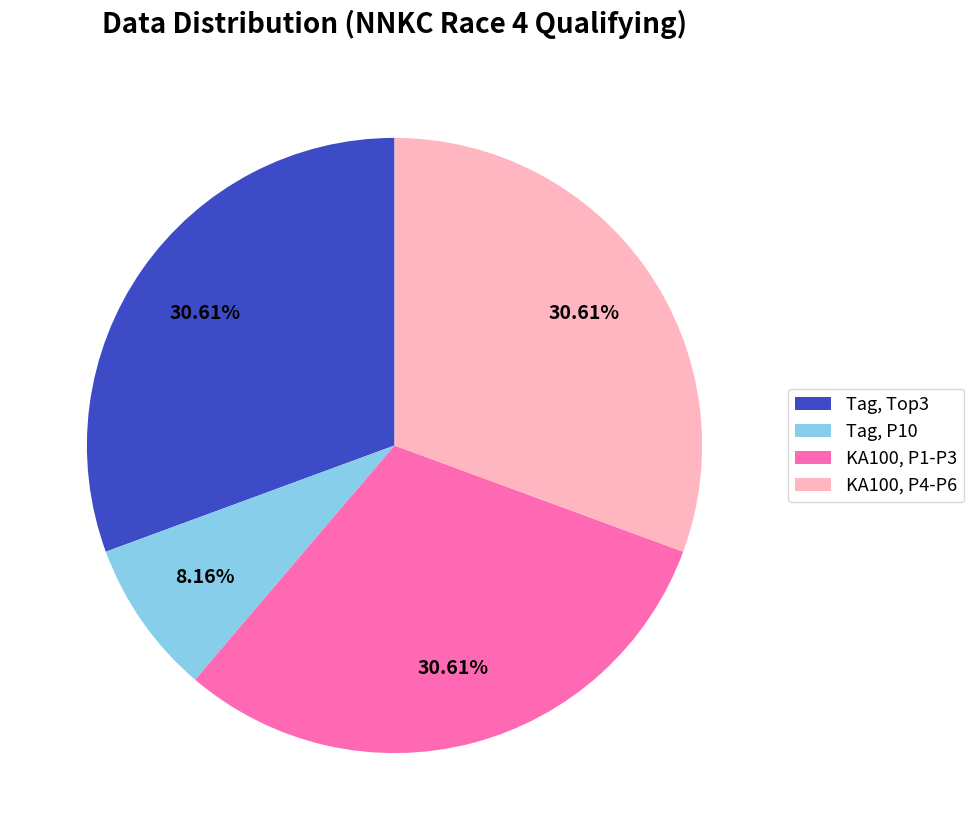

How many slices are in this pie chart?

4